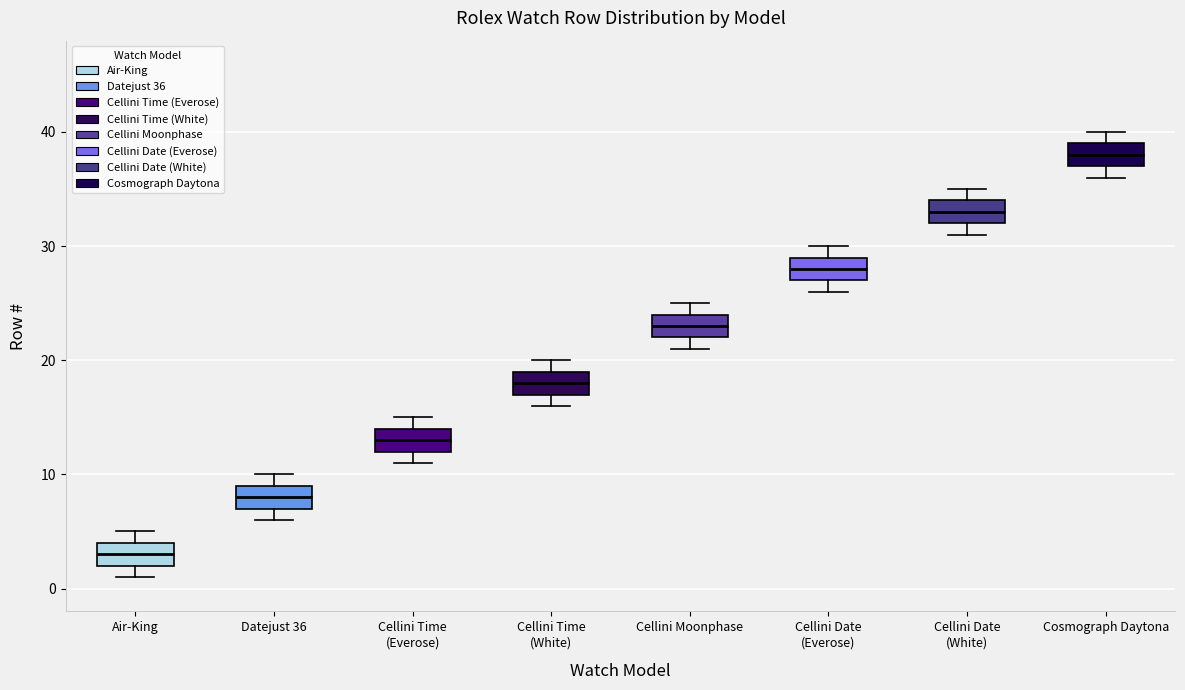

Which box has the lowest median line?

Air-King